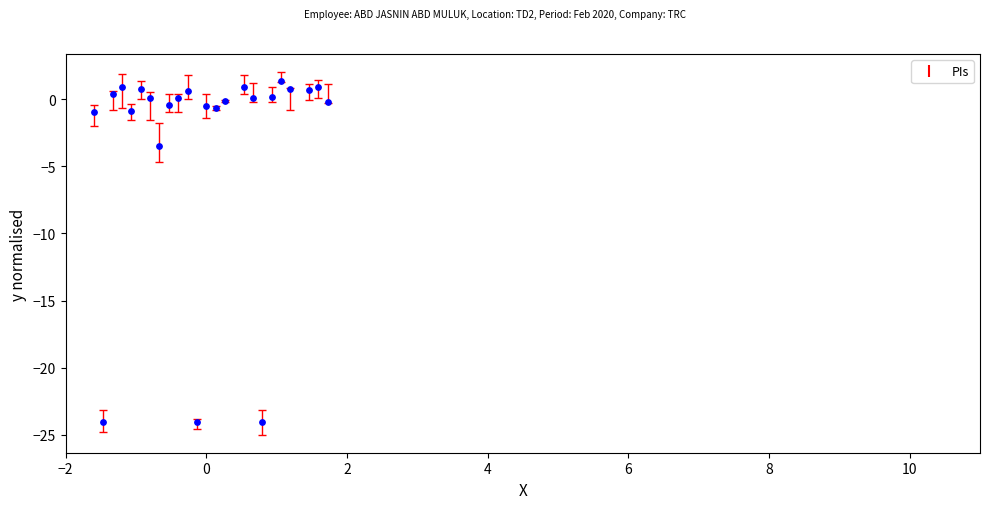

What Y value in the scatter plot is closest to -11?

-3.5